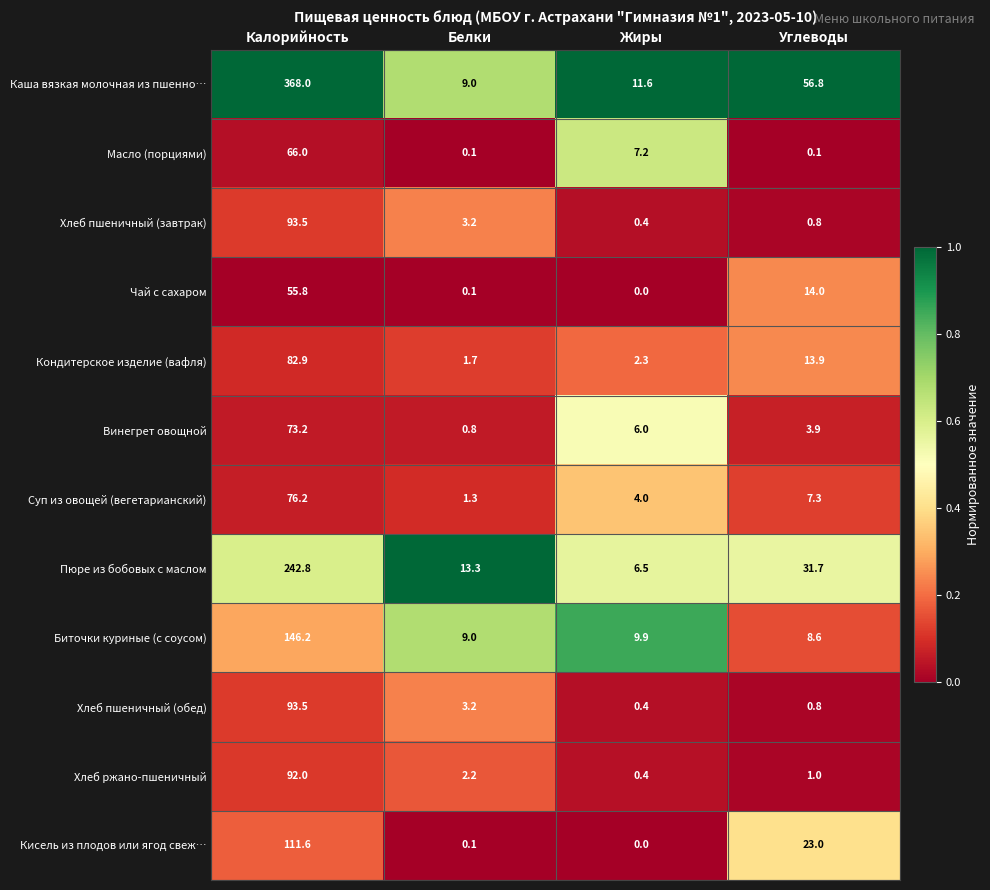

True or false: Винегрет овощной has a value of 3.3 at Жиры.

False